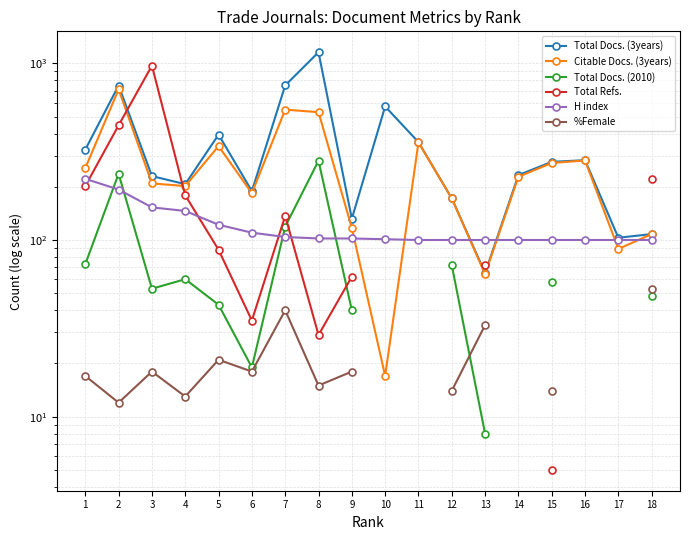

Rank the series by their maximum value, from lowest to highest.

%Female, H index, Total Docs. (2010), Citable Docs. (3years), Total Refs., Total Docs. (3years)